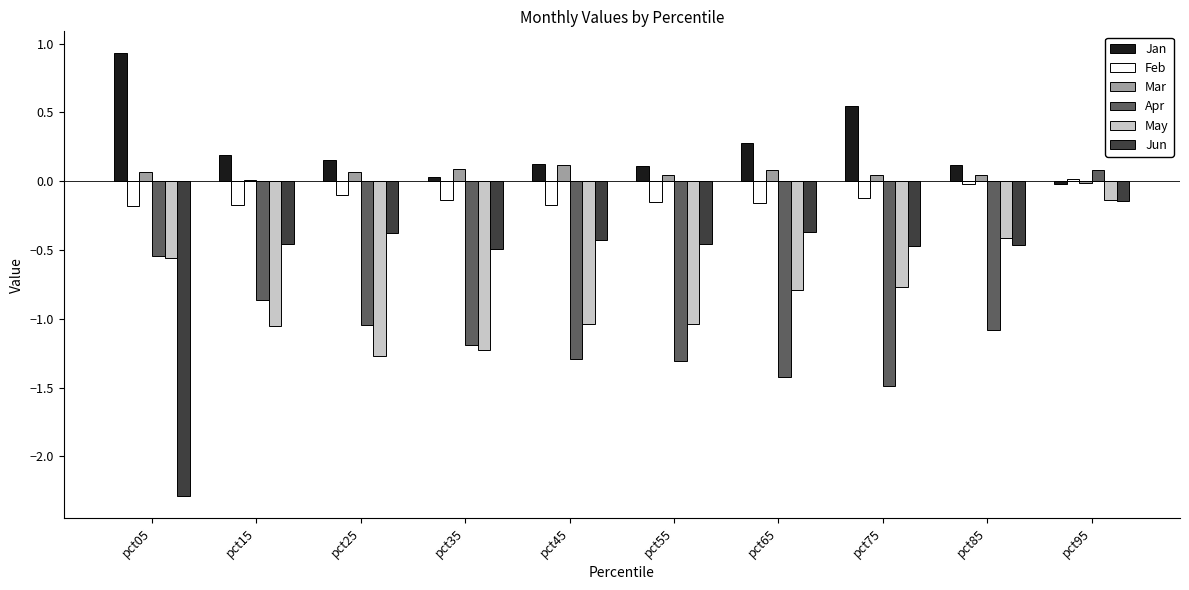

Count the number of data series in this chart.

6